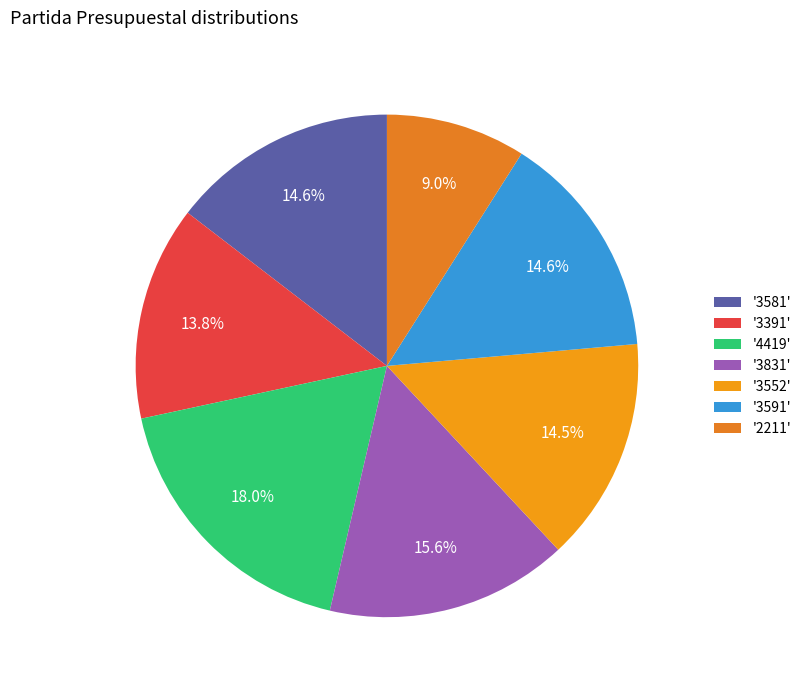

How many slices are in this pie chart?

7